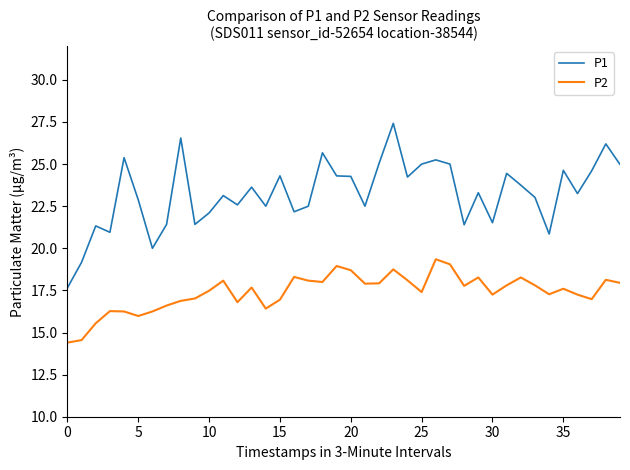

Which series has the largest total across all categories?

P1